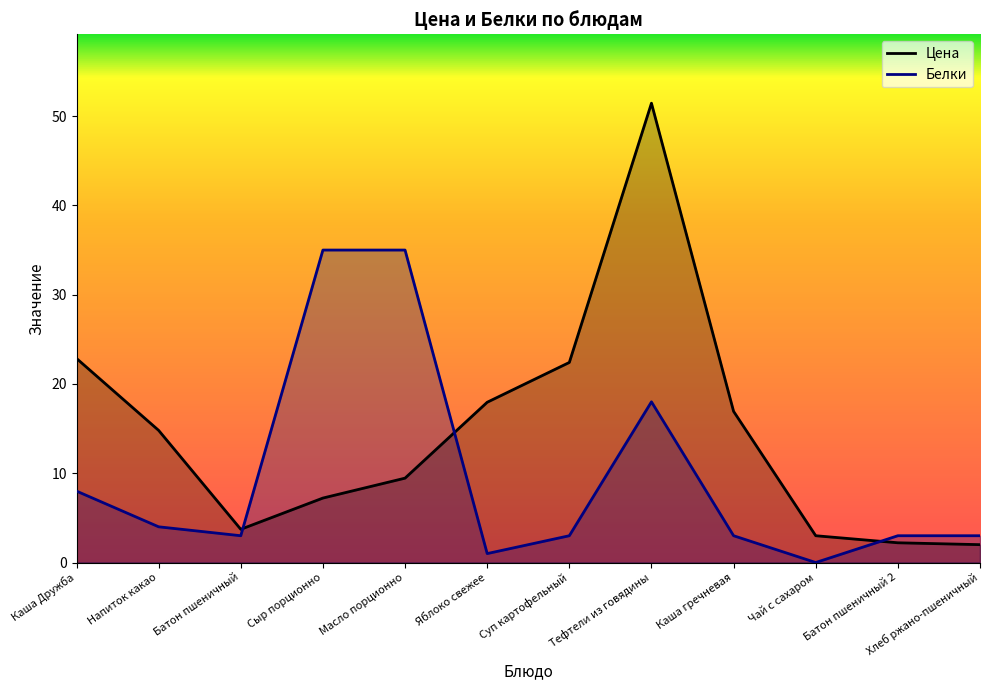

What is the label of the 8th point from the right?

Масло порционно